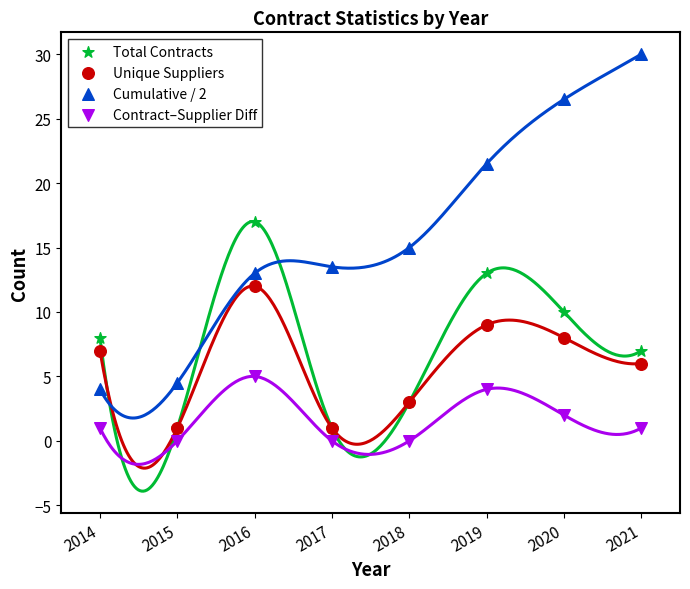

What are all the series names shown in the legend?

Total Contracts, Unique Suppliers, Cumulative / 2, Contract–Supplier Diff